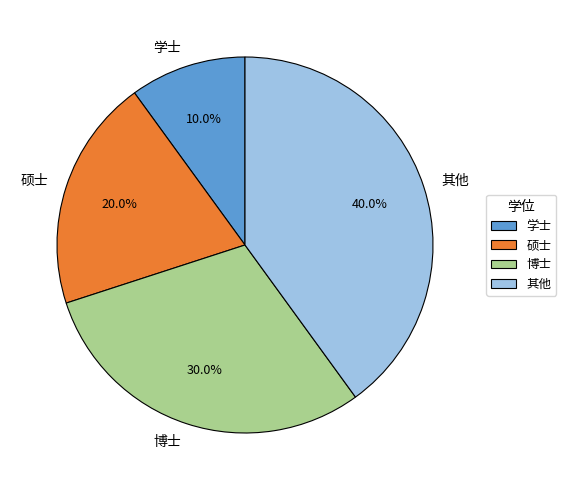

Is the sum of 硕士 and 学士 greater than half?

No